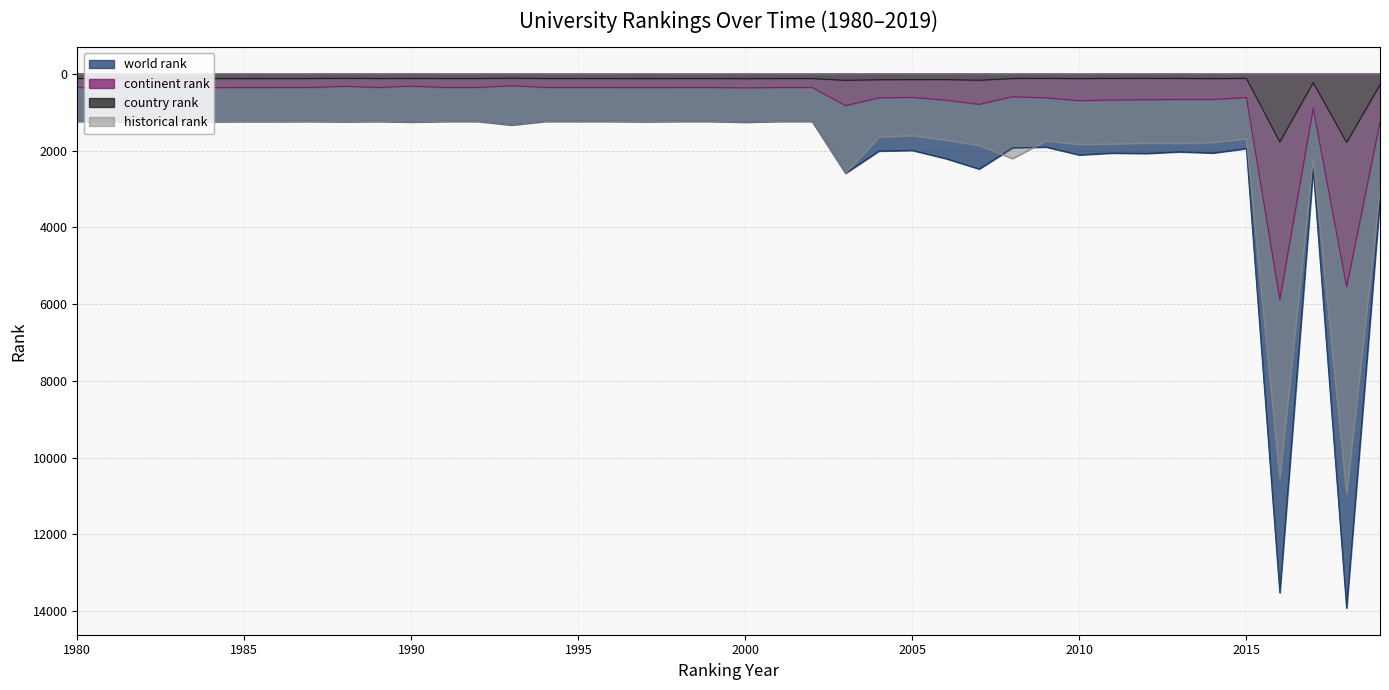

What is the average value of the world rank series?

2232.9